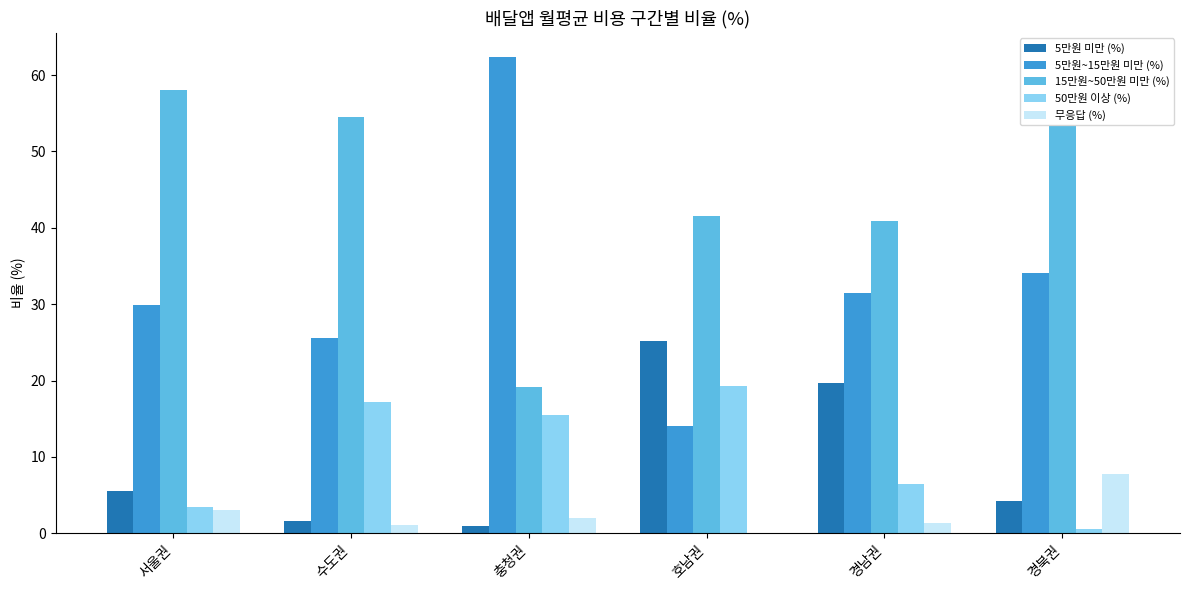

The value of 5만원~15만원 미만 (%) at 충청권 is 41.2. True or false?

False